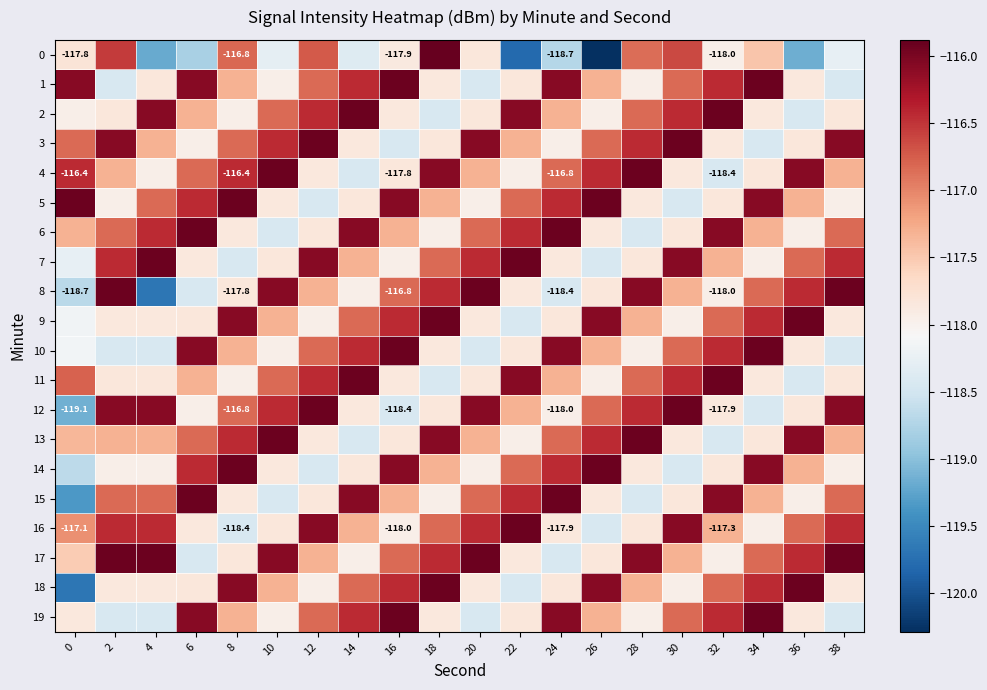

Is it true that 15 equals -116.8 at 20?

True